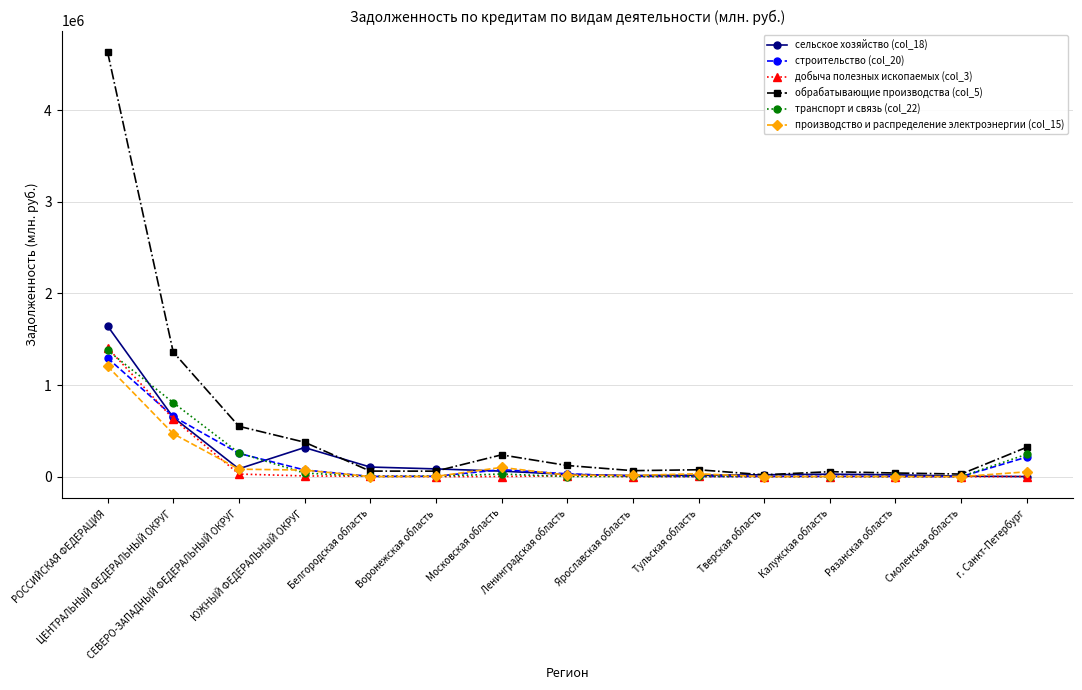

True or false: обрабатывающие производства (col_5) has more than 1 interior local peaks.

True